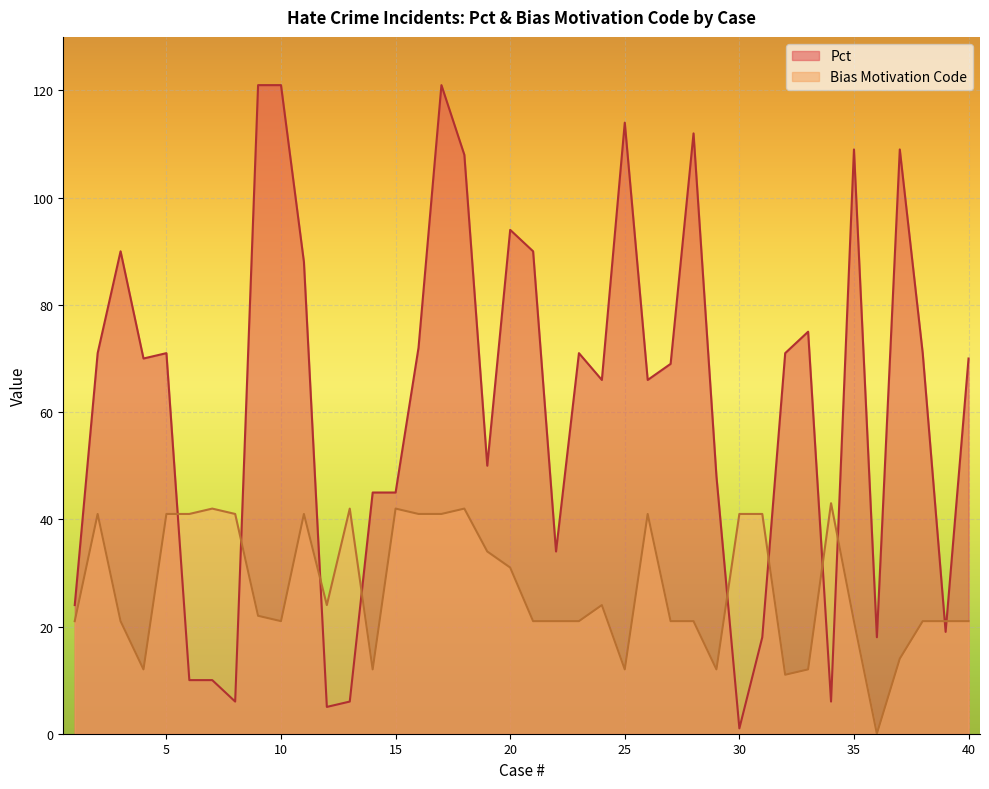

How many lines are shown in the chart?

2